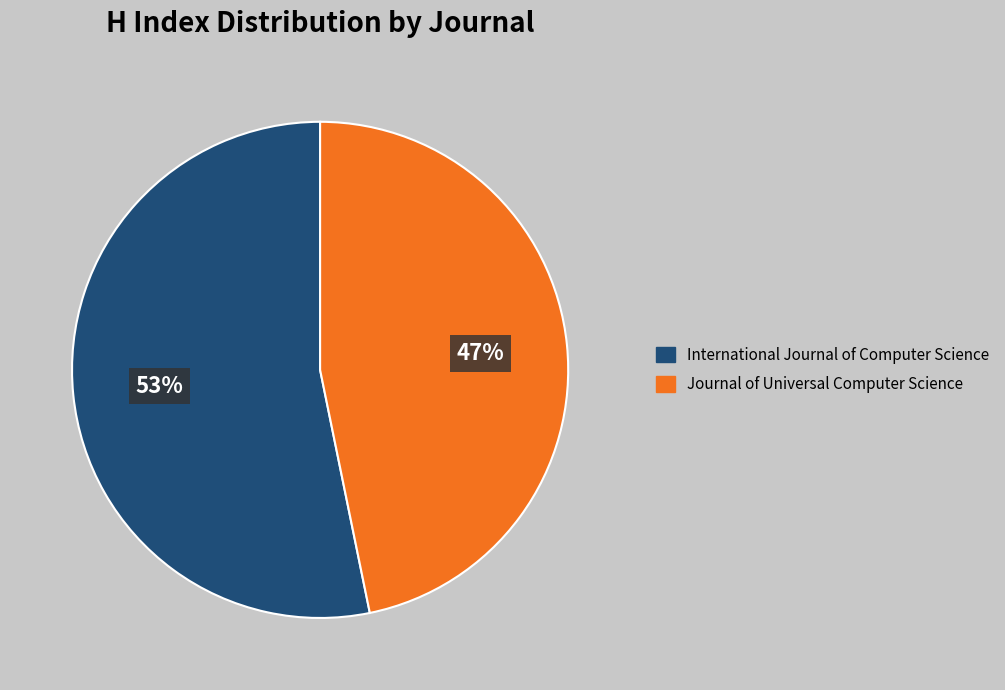

Is there any slice that represents more than half of the pie?

Yes